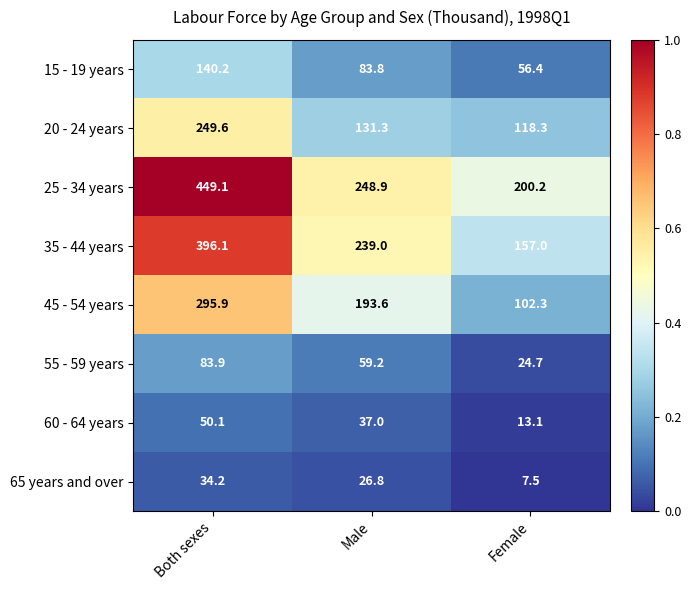

What is the greatest value displayed?

449.1